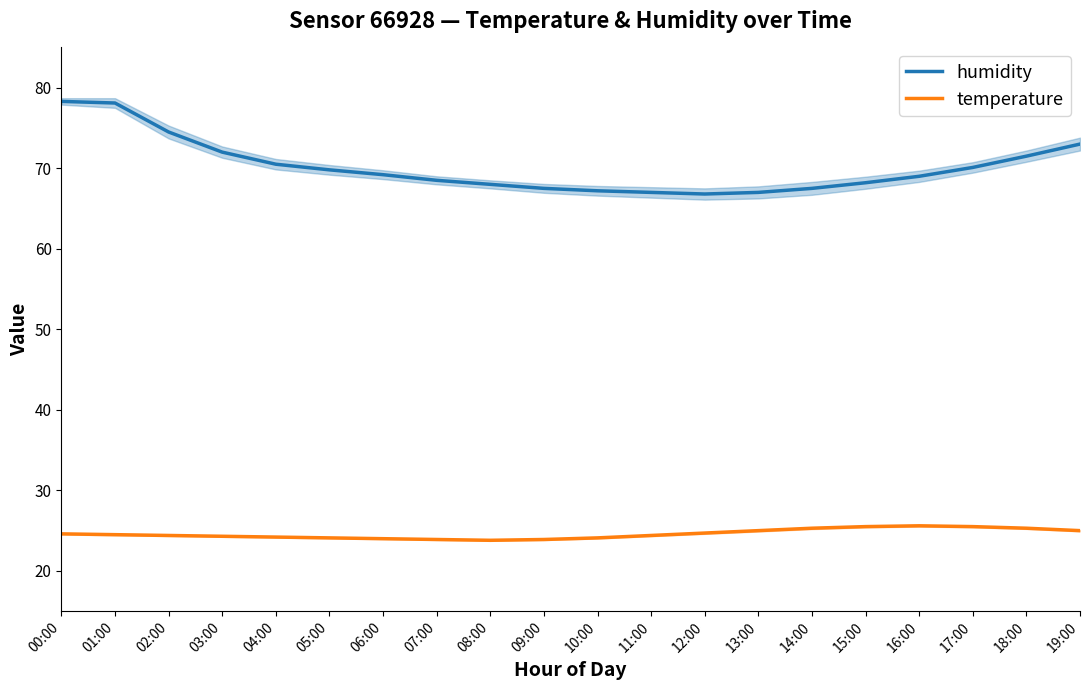

What is the label of the 18th point from the left?

17:00